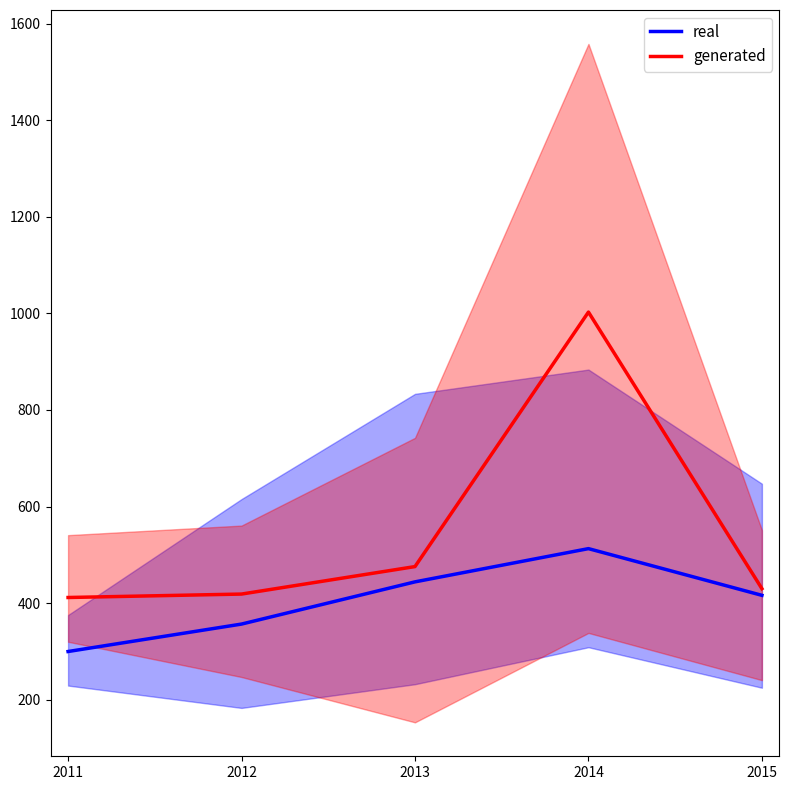

How many lines are shown in the chart?

2